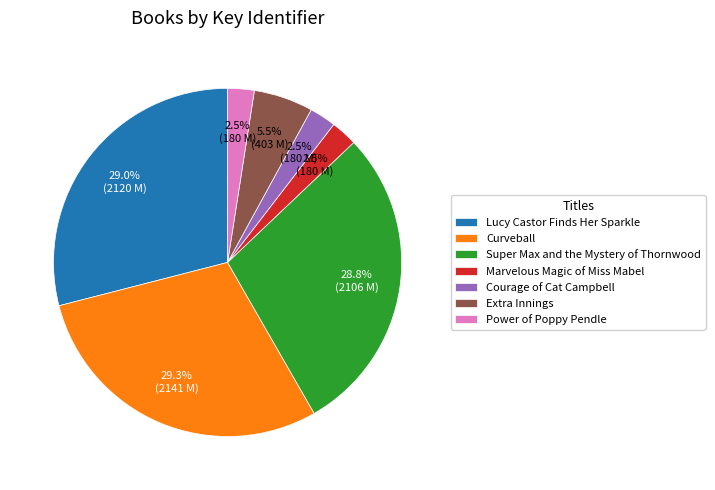

Is the sum of Extra Innings and Curveball greater than half?

No